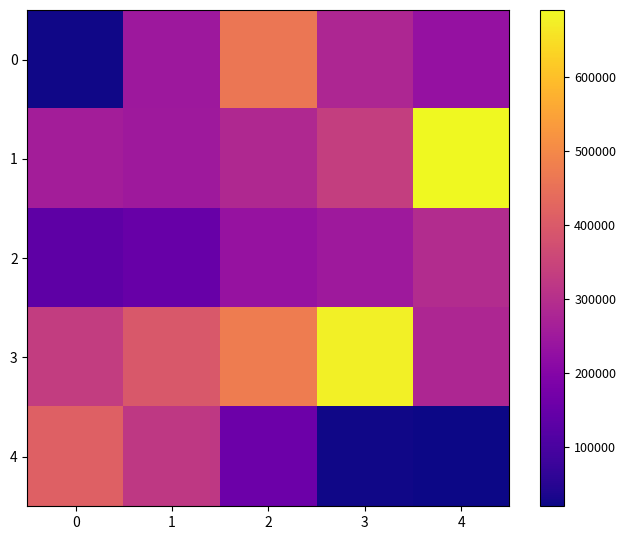

Between 1 and 0, which is larger?

1